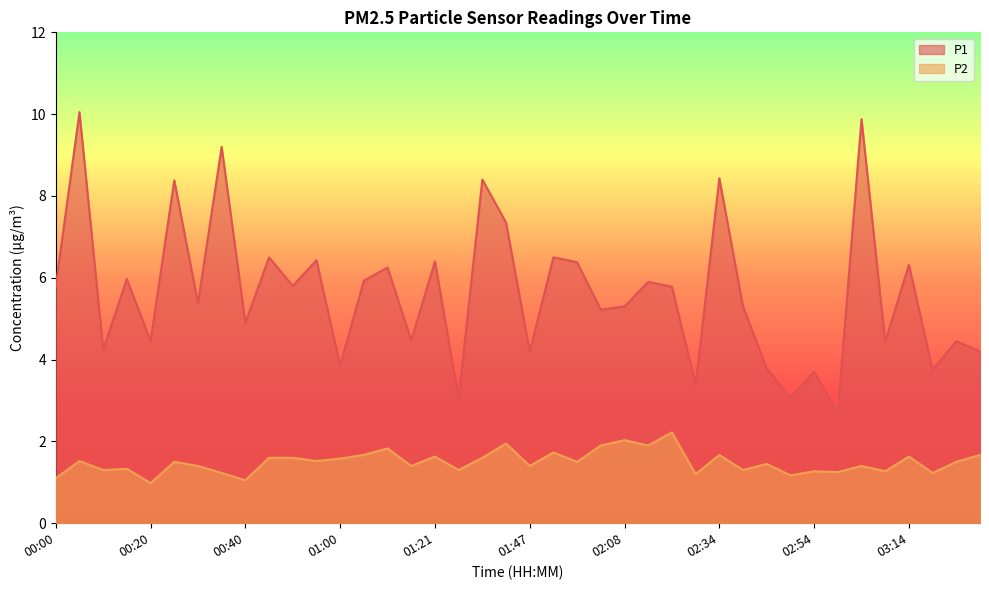

Is the value of P1 at 02:49 greater than the value of P2 at 00:40?

Yes